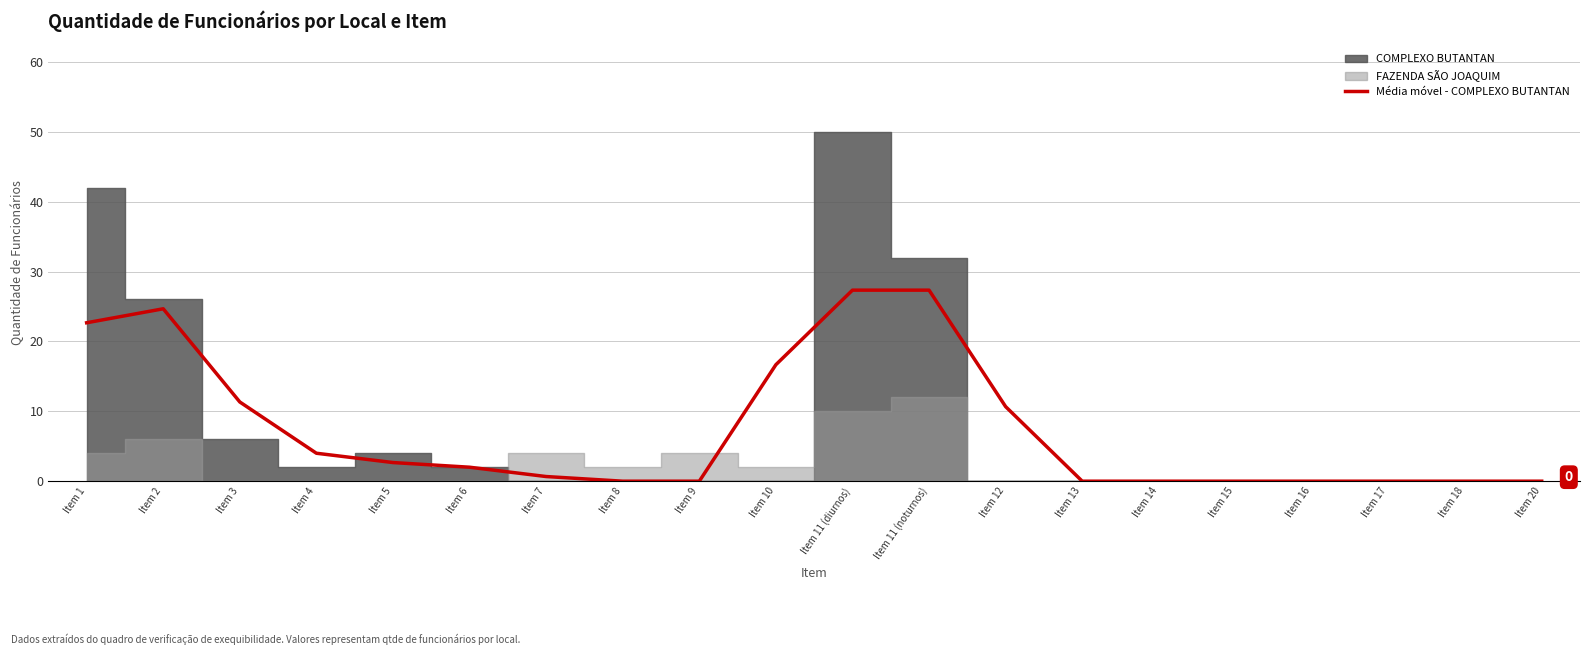

How many lines are shown in the chart?

1